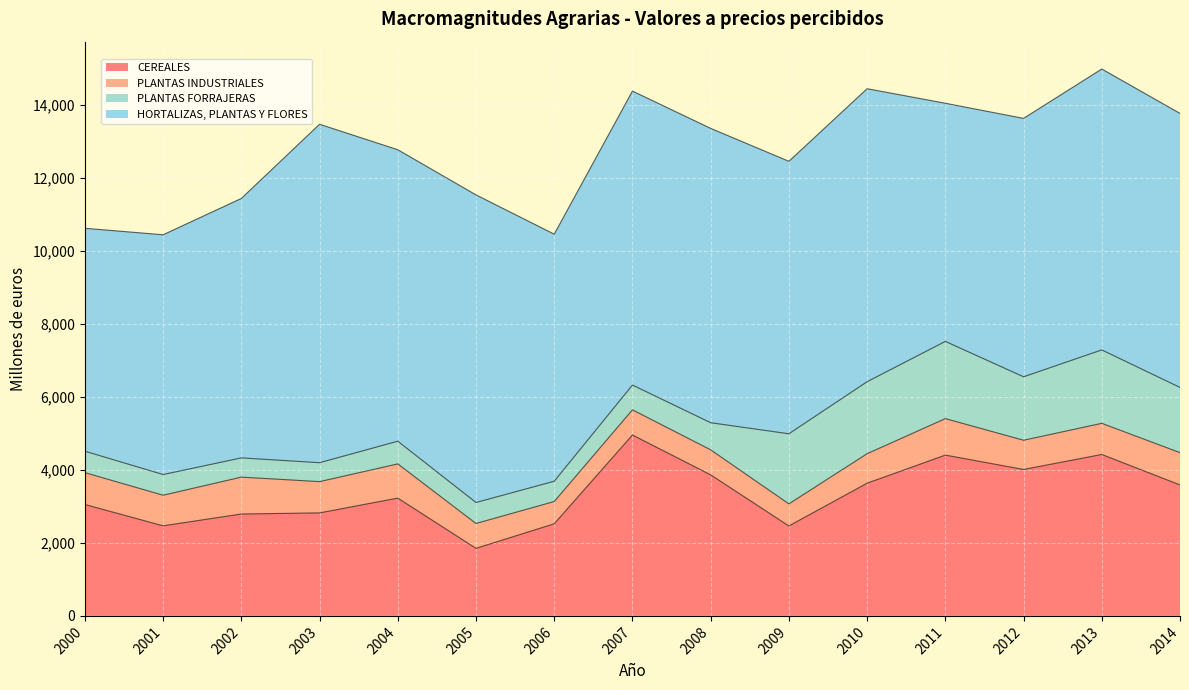

In CEREALES, how many points are lower than both neighbors (excluding endpoints)?

4